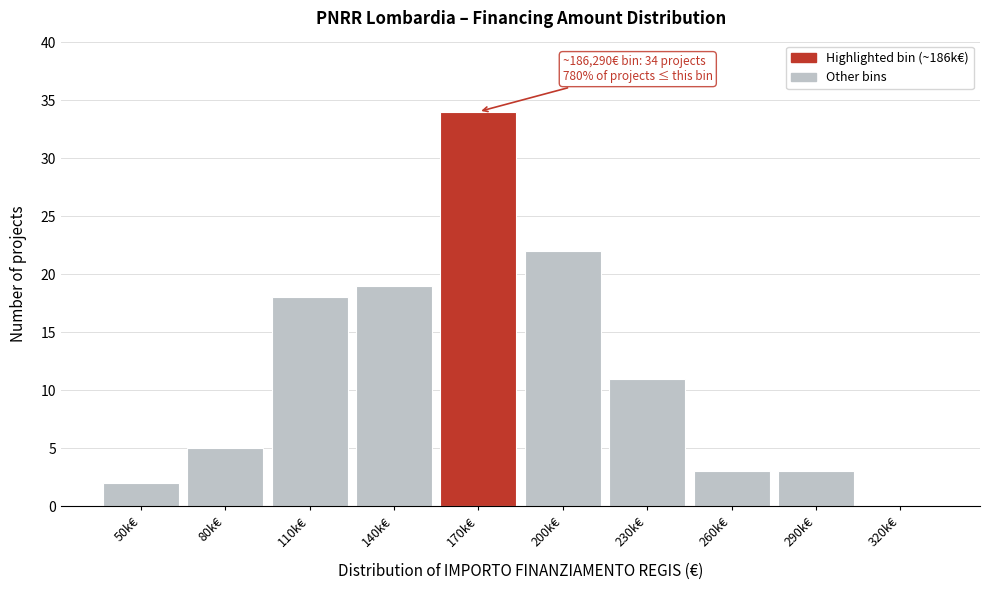

Reading left to right, what are all the values shown in this chart?

50k€=2	80k€=5	110k€=18	140k€=19	170k€=34	200k€=22	230k€=11	260k€=3	290k€=3	320k€=0